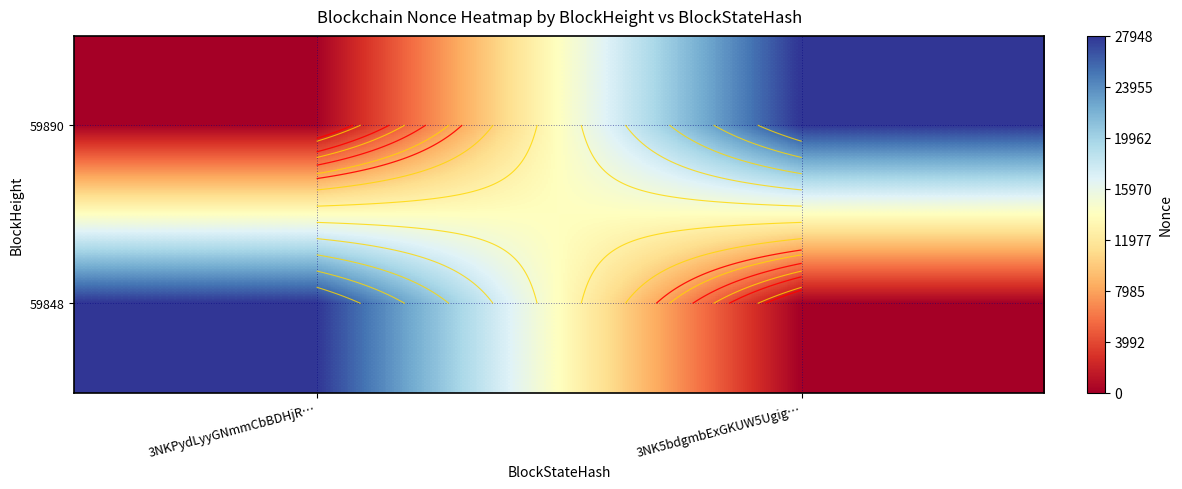

List the labels in order of 59890 value, smallest first.

3NKPydLyyGNmmCbBDHjR…, 3NK5bdgmbExGKUW5Ugig…